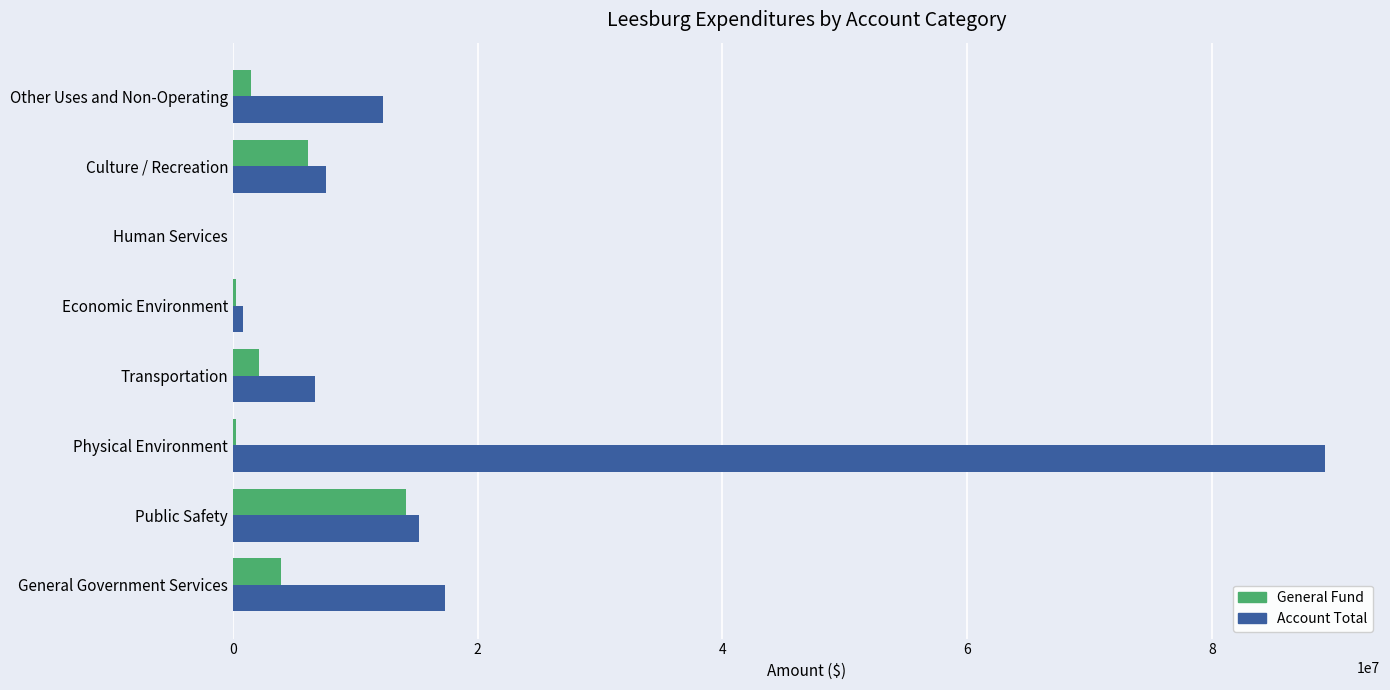

Which series changed the most between Transportation and Human Services?

Account Total